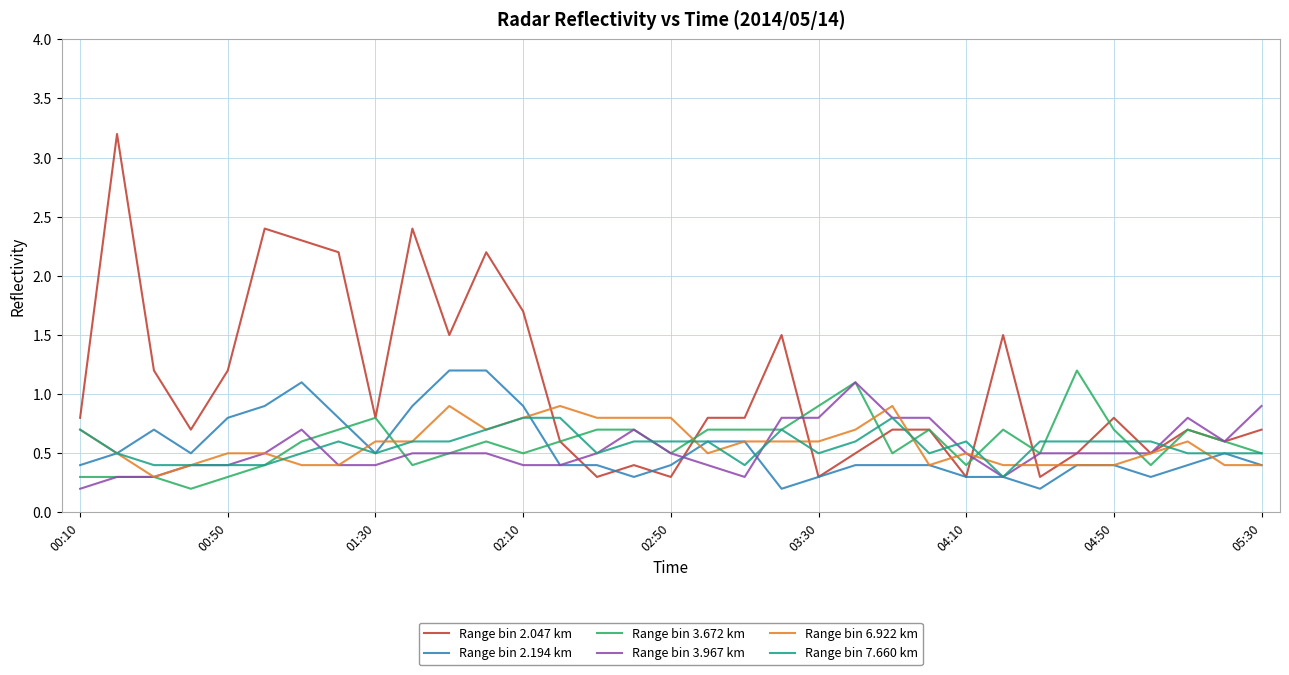

Which series has the largest range (max minus min)?

Range bin 2.047 km